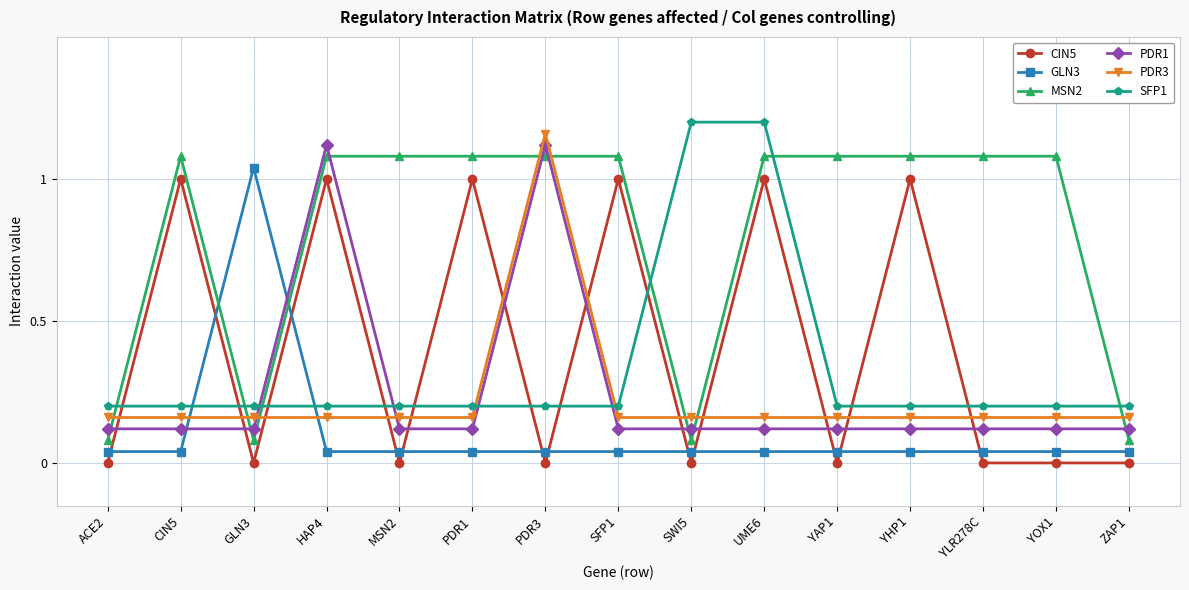

What position from the right is YLR278C?

3